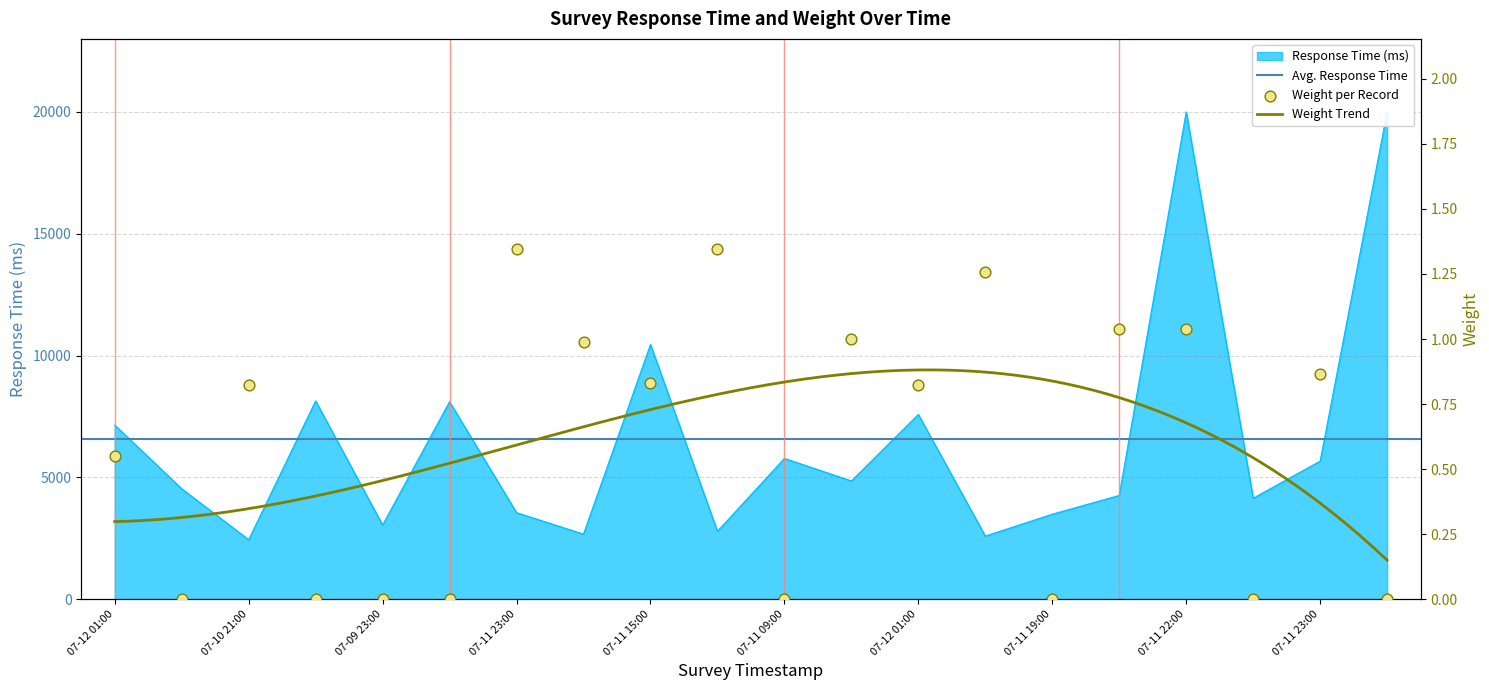

What is the change in value from 07-11 09:00 to 07-11 23:00?

+0.9